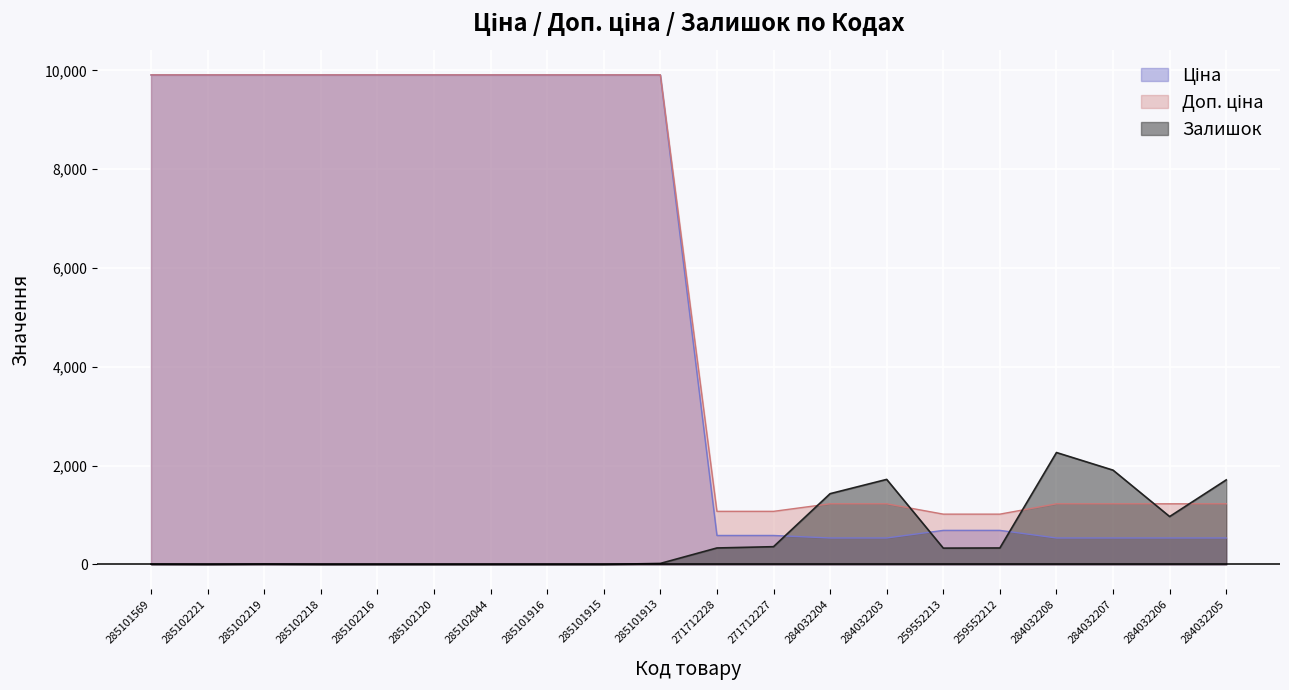

True or false: Залишок has a value of 333.0 at 259552212.

True